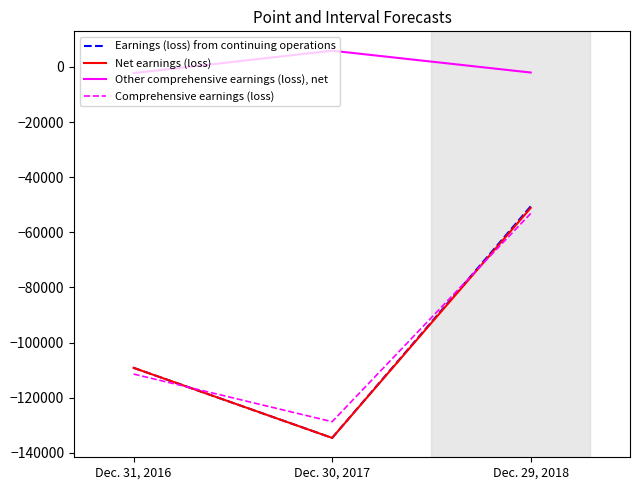

Where does the Comprehensive earnings (loss) series first go above -111397?

Dec. 29, 2018